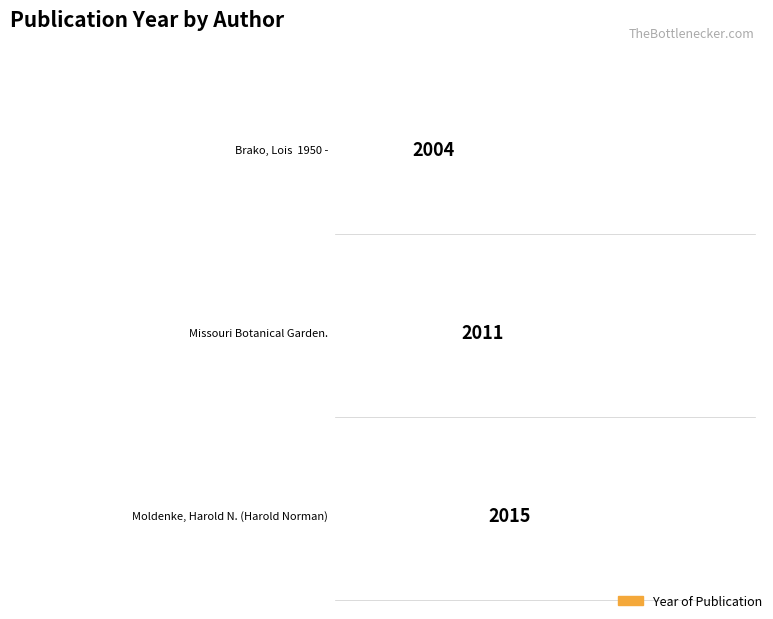

What is the sum of all Maximum utilization values?

6030